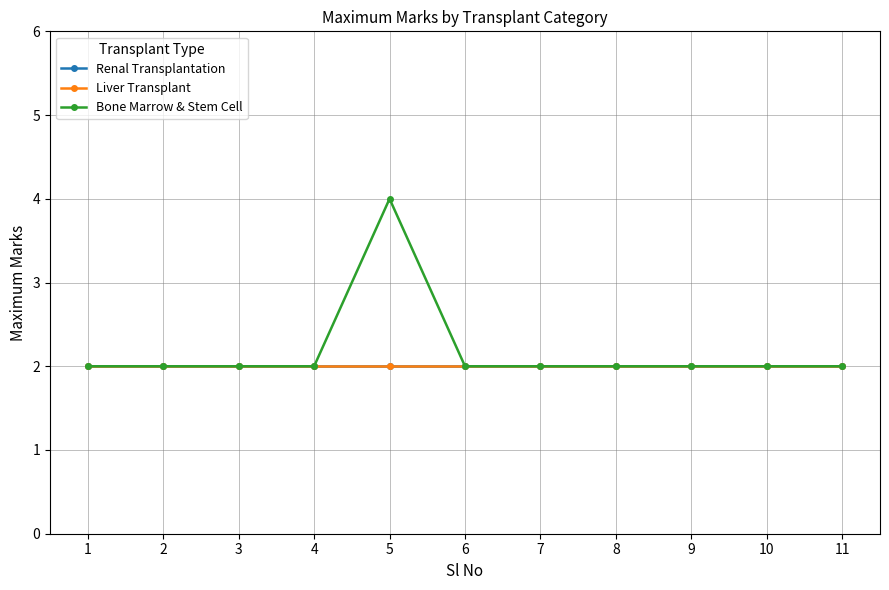

How many Bone Marrow & Stem Cell values are between 2 and 3?

10